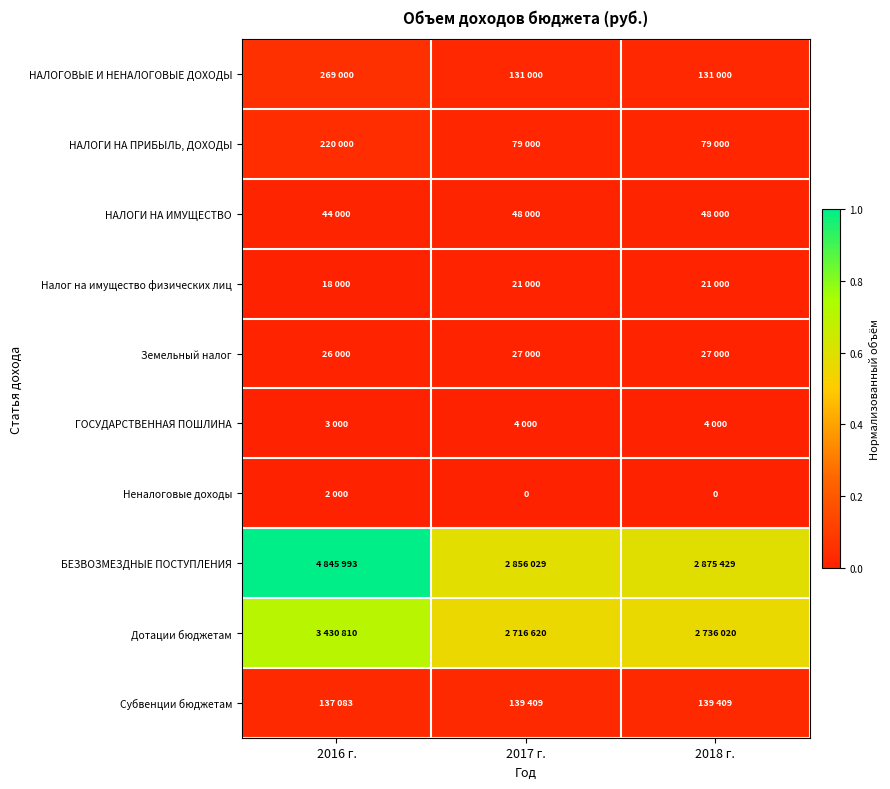

Which has a higher value, 2018 г. or 2016 г.?

2016 г.